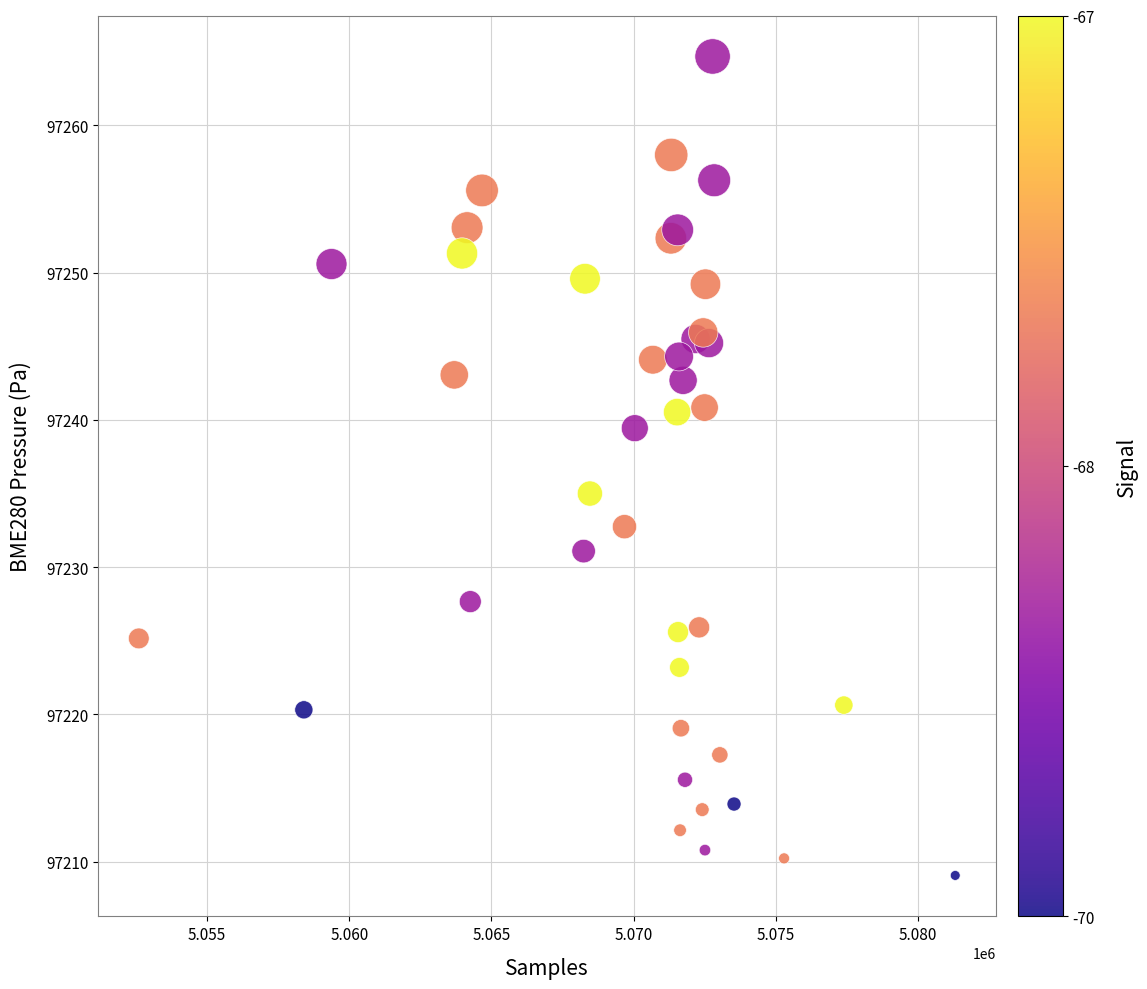

What Y value in the scatter plot is closest to 97236?

97235.0